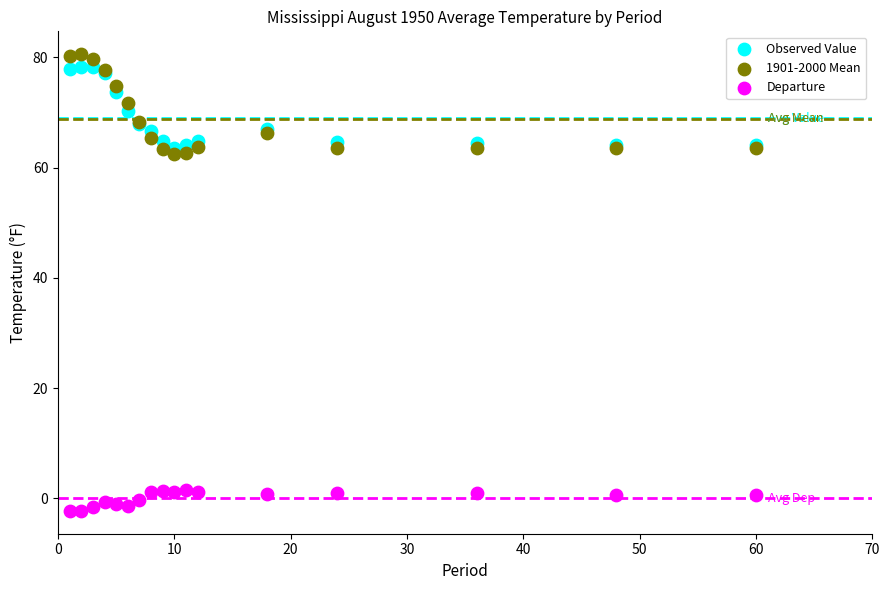

Which series contains the lowest Y value?

Departure